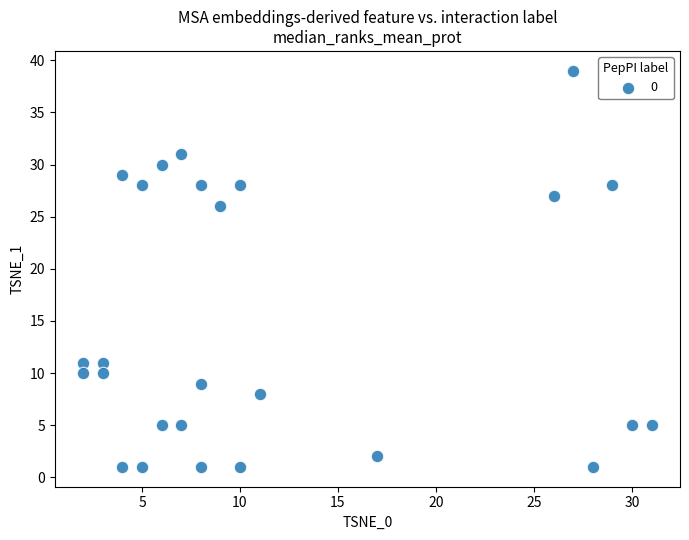

What is the range of Y values (max minus min)?

38